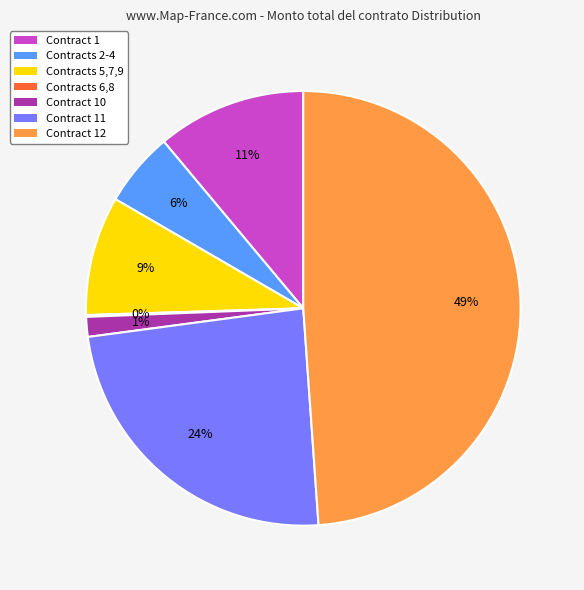

Does any single category account for the majority?

No